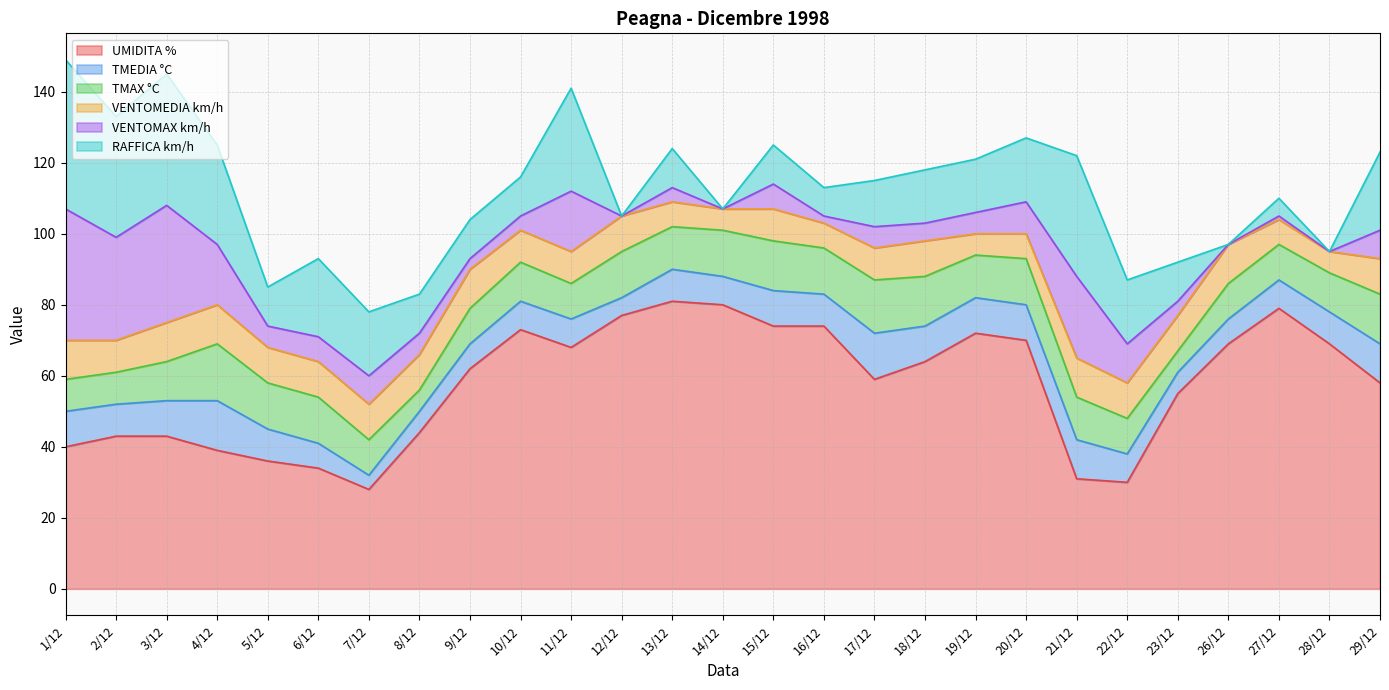

What is the difference between the TMEDIA °C values at 2/12 and 21/12?

2